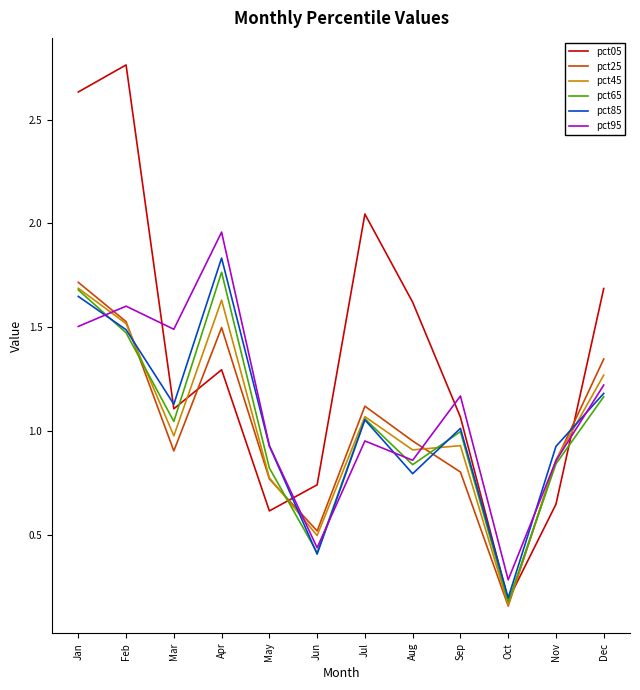

Between which two adjacent categories do pct95 and pct85 first intersect?

Jan and Feb